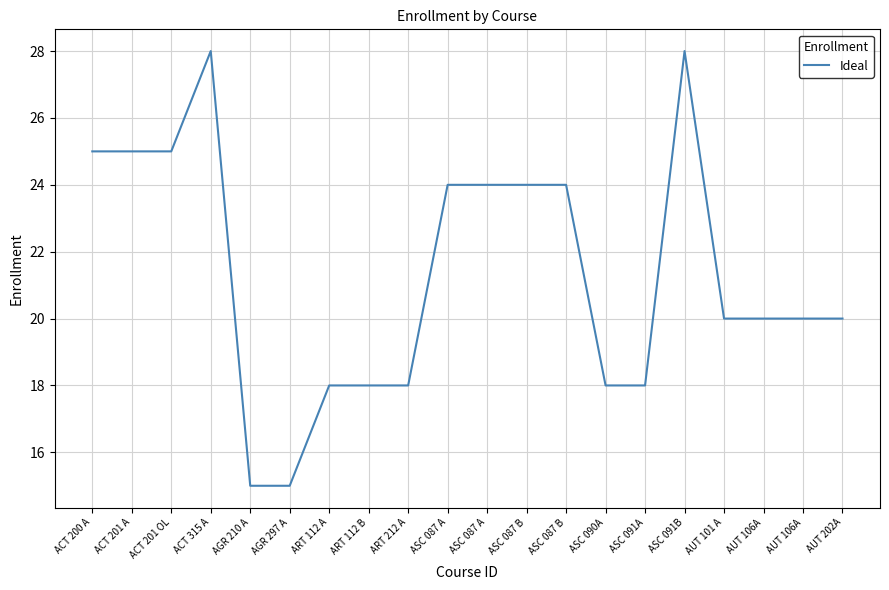

Does the chart display data point markers on the line(s)?

No